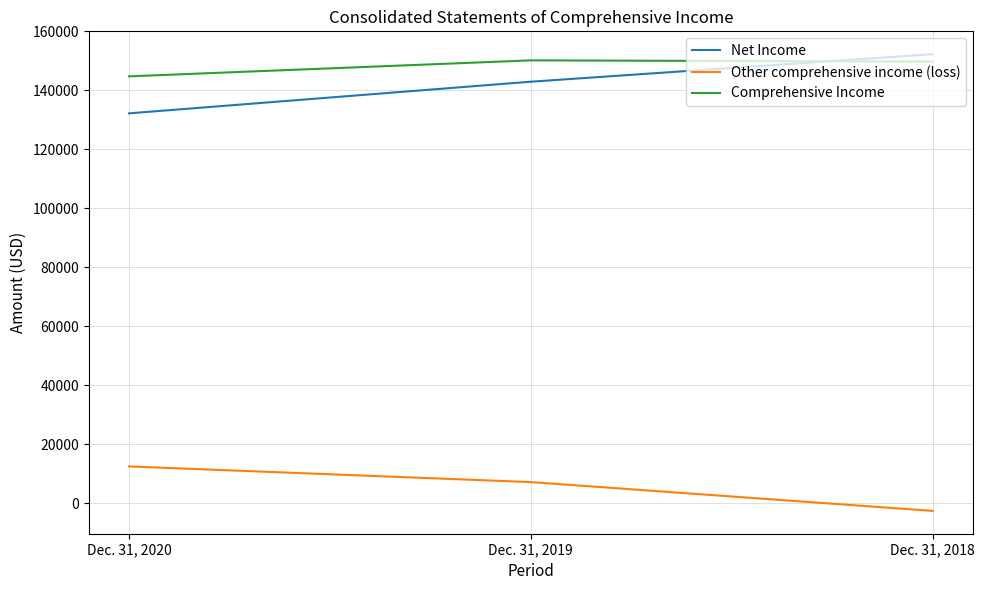

How many distinct data groups are displayed?

3